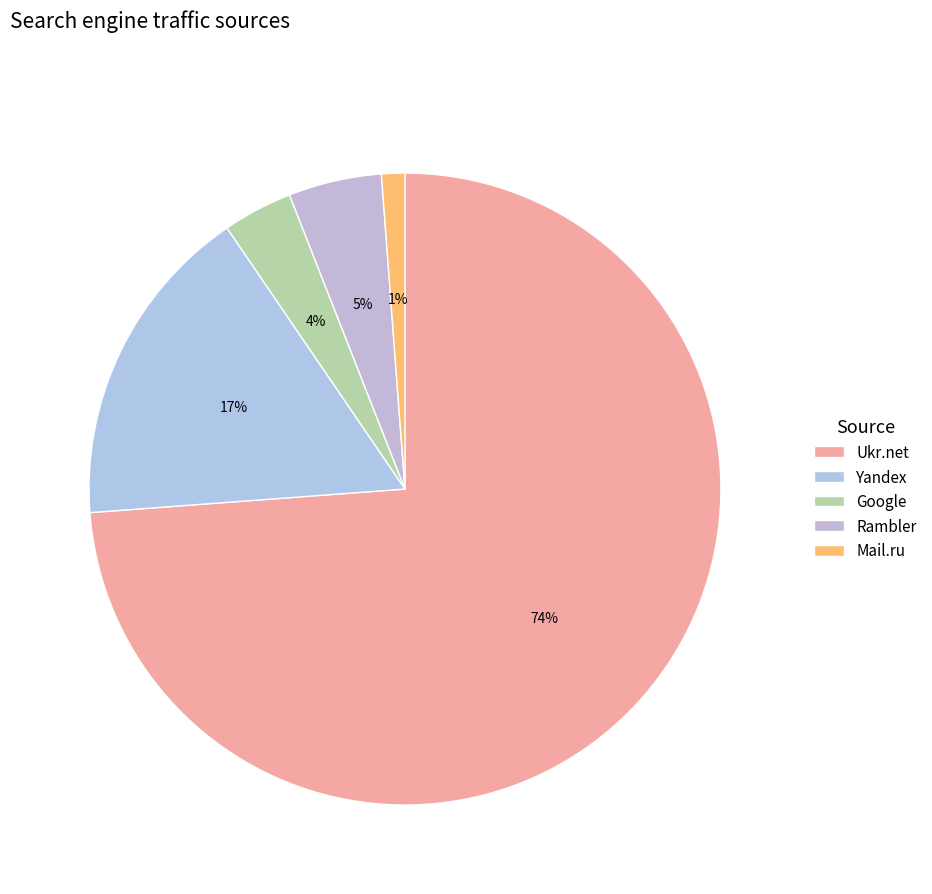

To the nearest percent, what is the combined percentage of Ukr.net and Mail.ru?

75%